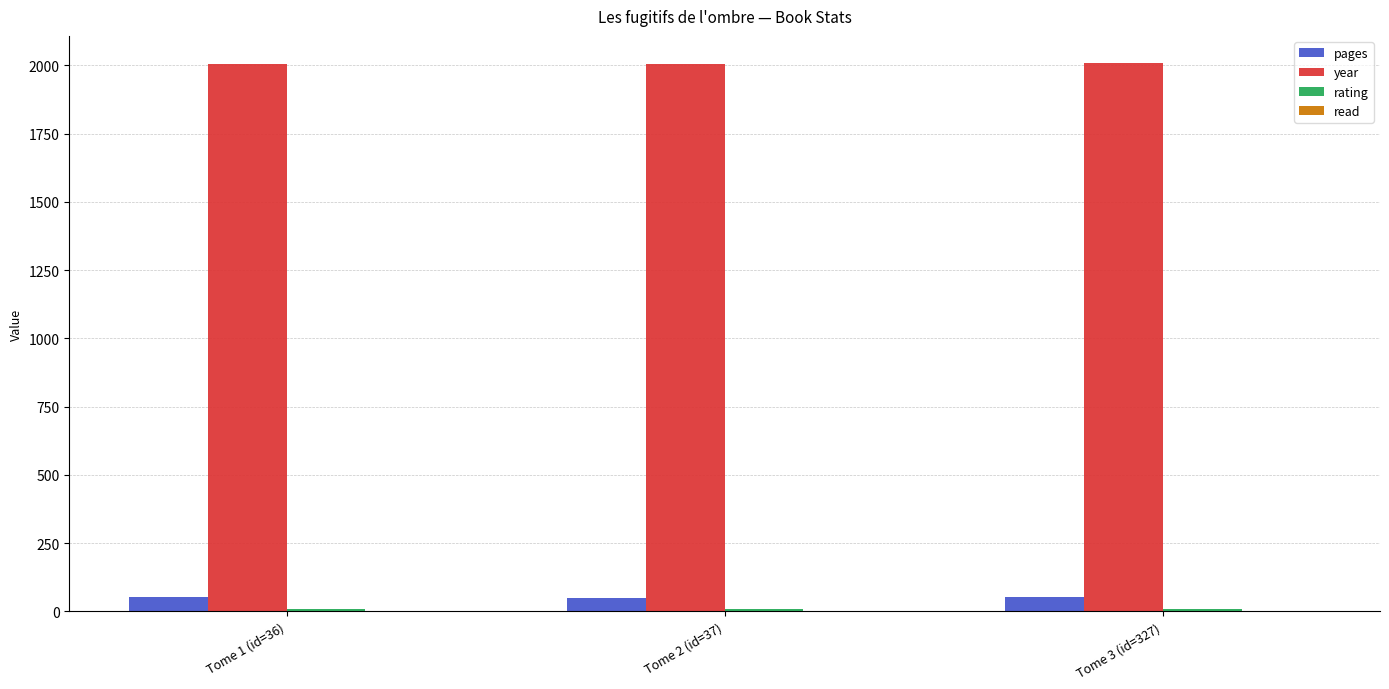

Which series has the largest total across all categories?

year